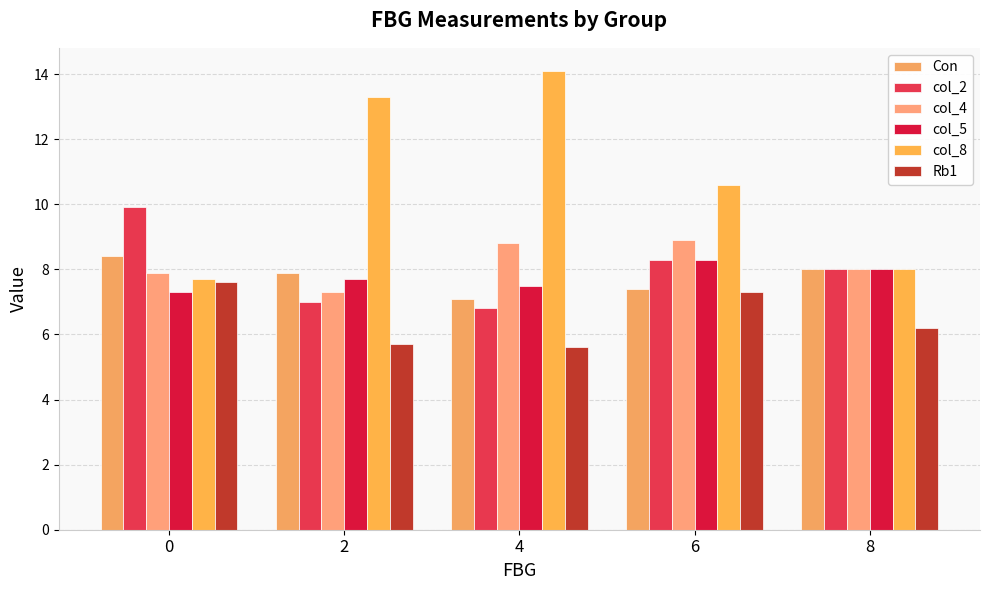

At how many categories does at least one series exceed 6?

5